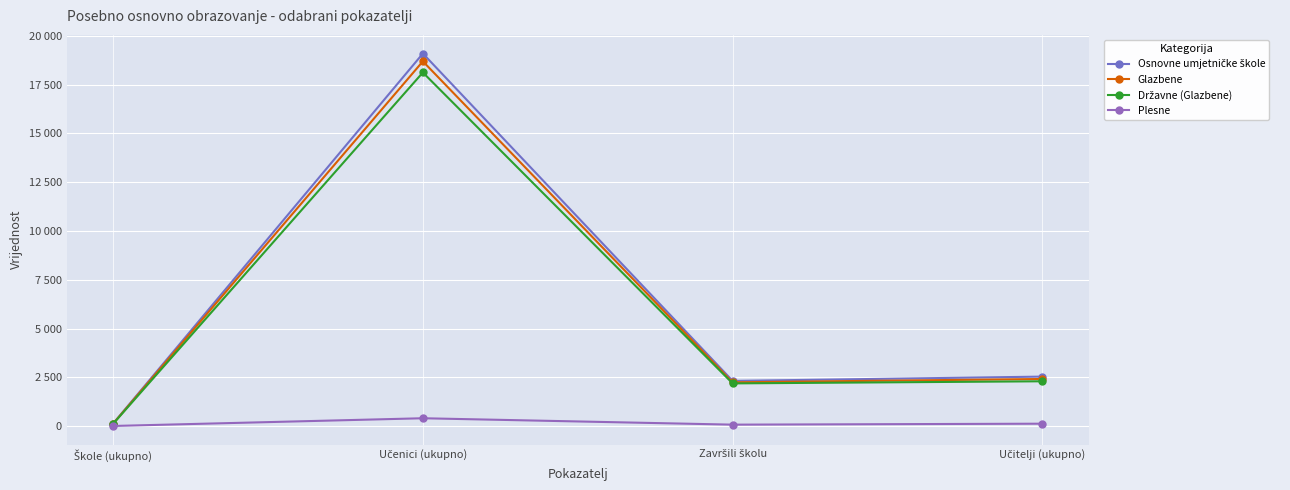

Where is Glazbene nearest to the value 9410?

Učitelji (ukupno)